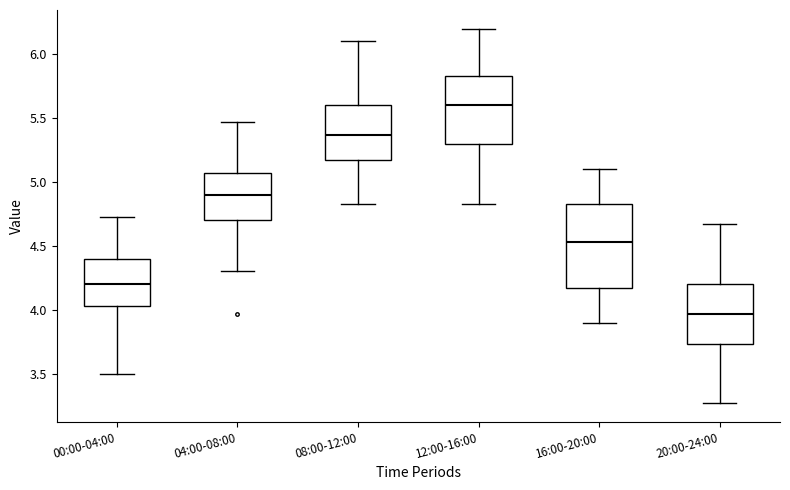

Which box is the tallest, from its lower edge to its upper edge?

16:00-20:00